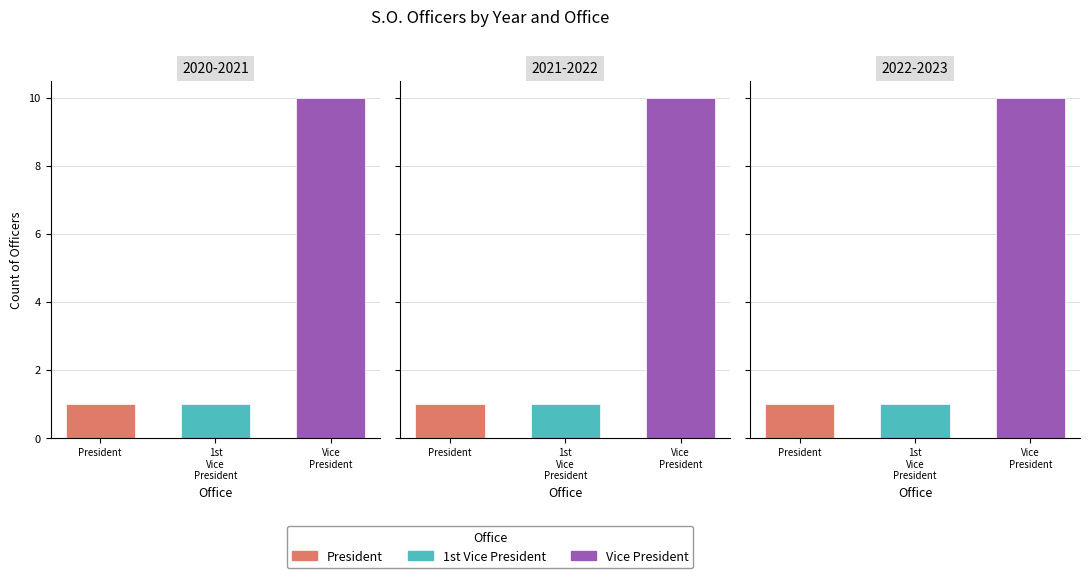

Is the value of President at 2020-2021 greater than the value of Vice President at 2021-2022?

No